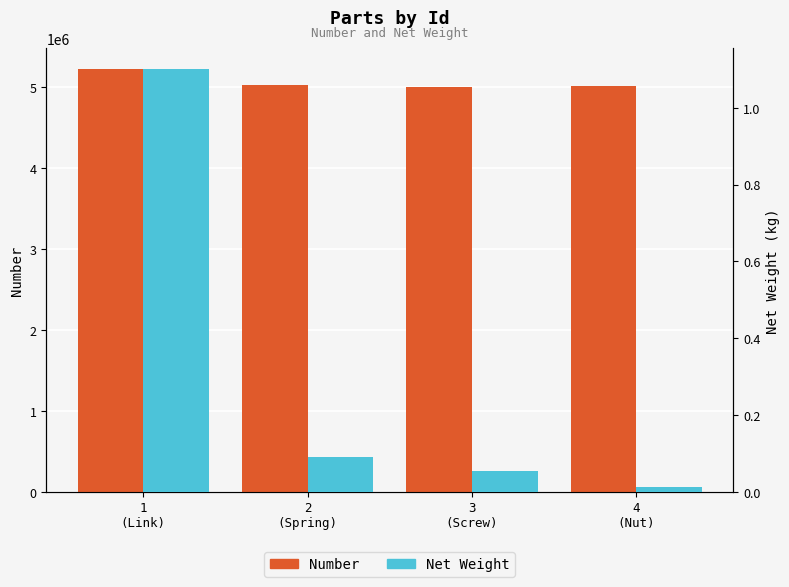

Where does the Number series first go above 5021941?

1
(Link)